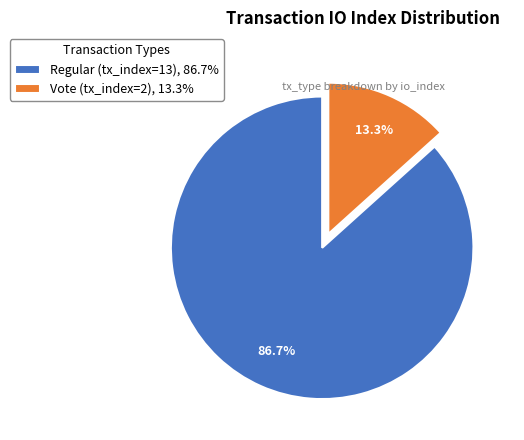

What portion of the pie excludes Vote (tx_index=2)?

86.7%